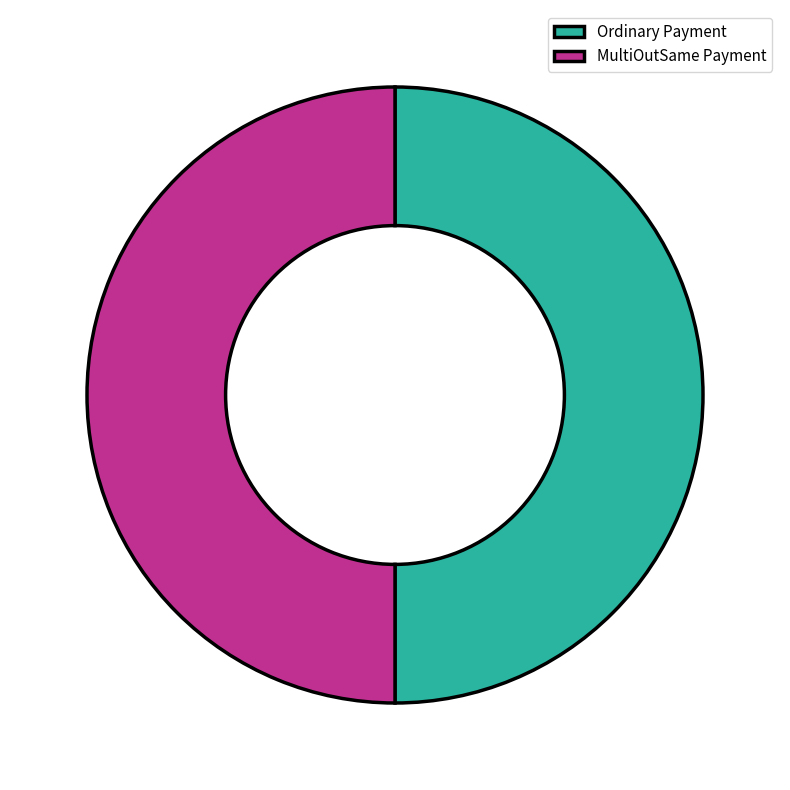

Approximately how many times larger is the value at MultiOutSame Payment compared to Ordinary Payment?

1.0